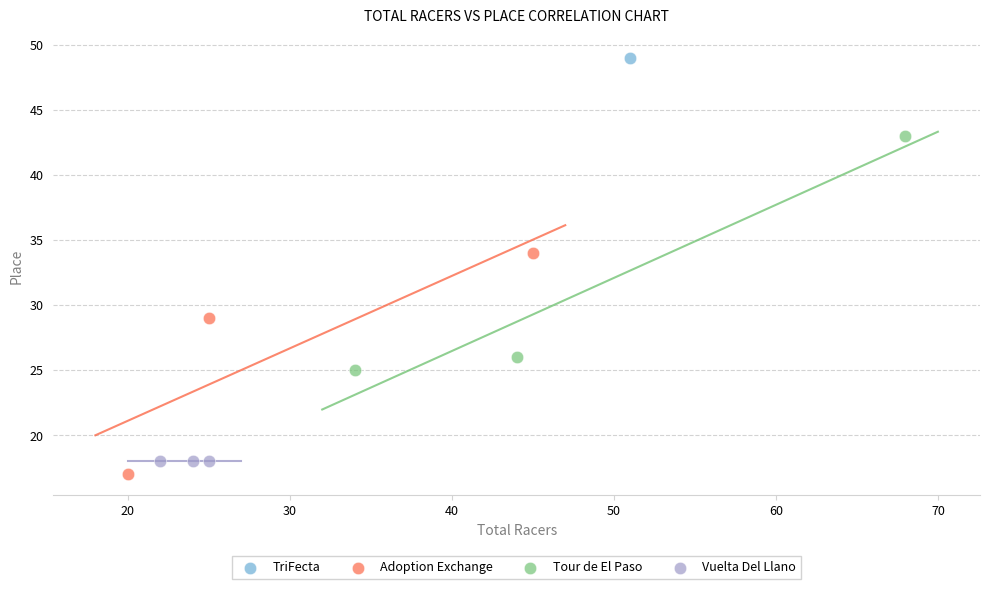

Which series contains the lowest Y value?

Adoption Exchange